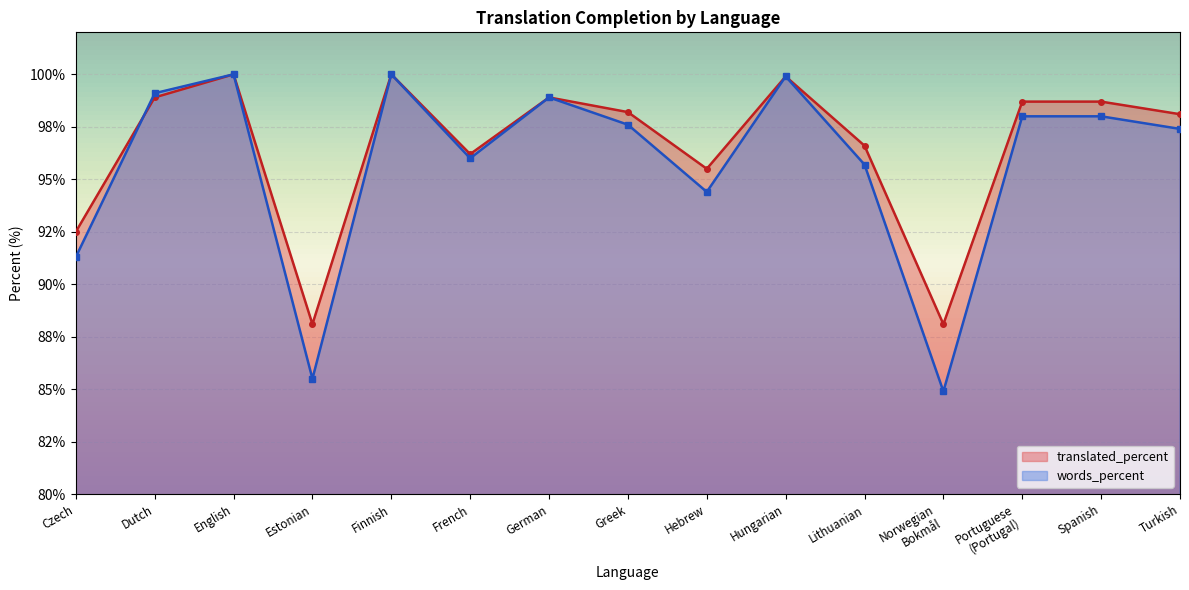

What are all the series names shown in the legend?

translated_percent, words_percent